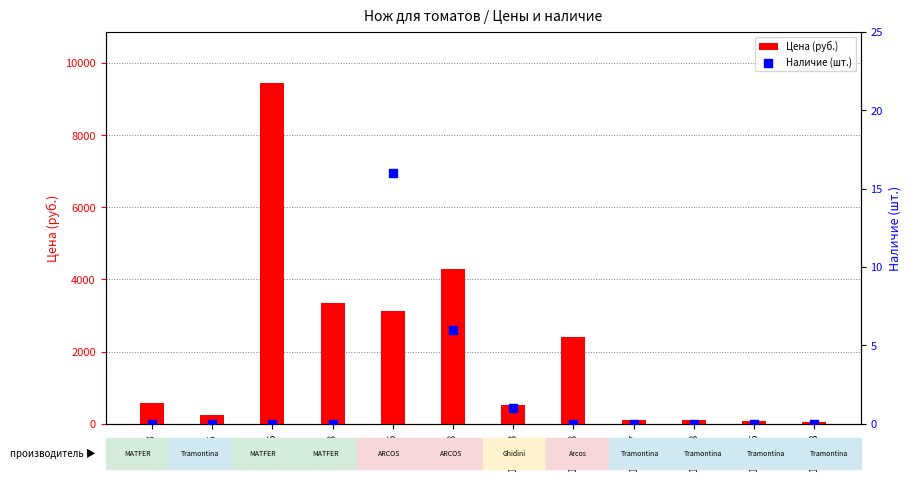

Which series reaches the minimum Y coordinate?

Наличие (шт.)